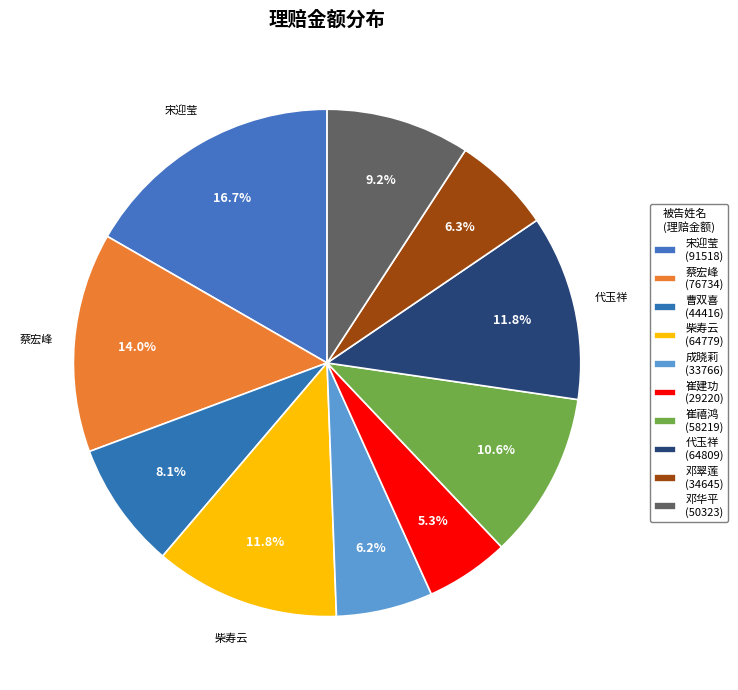

How many slices are in this pie chart?

10